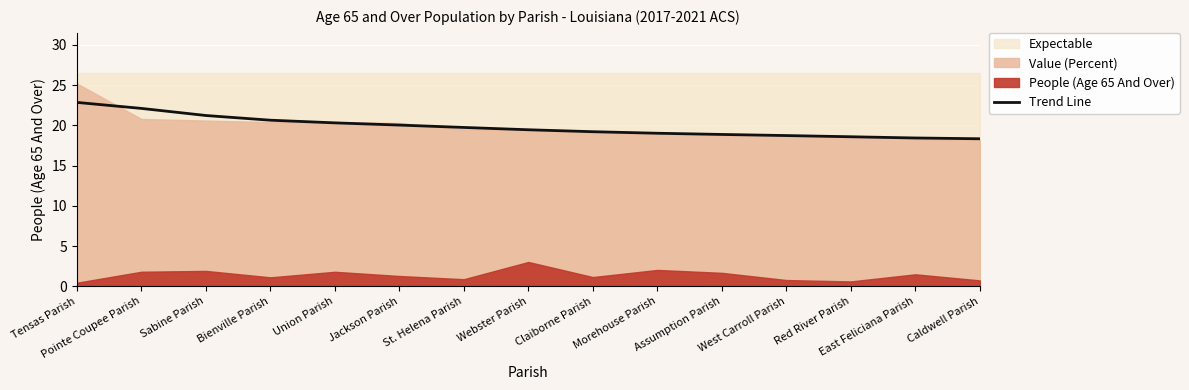

Where is the data nearest to the value 20?

Jackson Parish